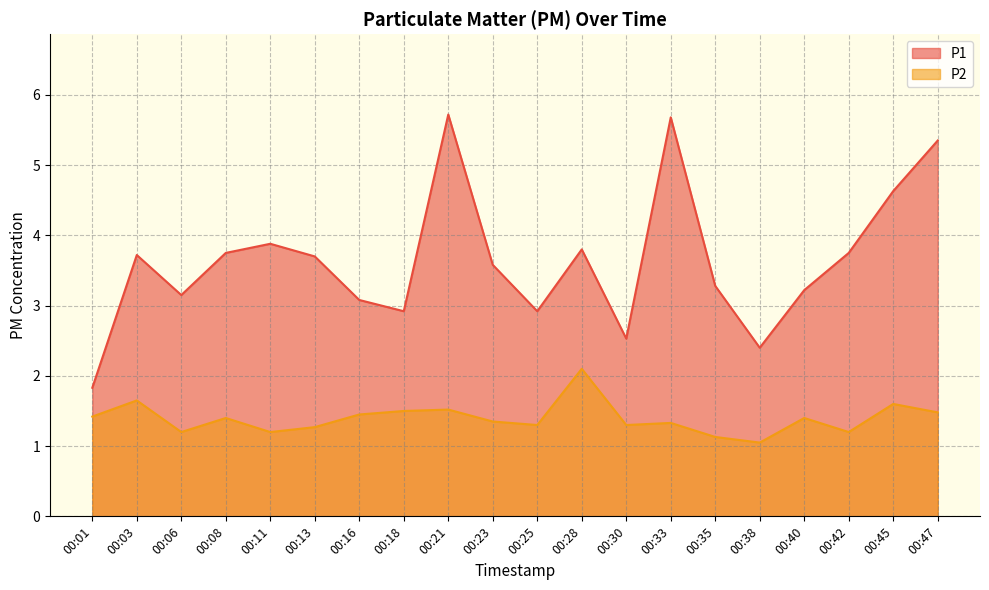

Reading right to left, extract all data points from this chart.

P1: 5.3	4.6	3.8	3.2	2.4	3.3	5.7	2.5	3.8	2.9	3.6	5.7	2.9	3.1	3.7	3.9	3.8	3.1	3.7	1.8
P2: 1.5	1.6	1.2	1.4	1.1	1.1	1.3	1.3	2.1	1.3	1.4	1.5	1.5	1.4	1.3	1.2	1.4	1.2	1.6	1.4